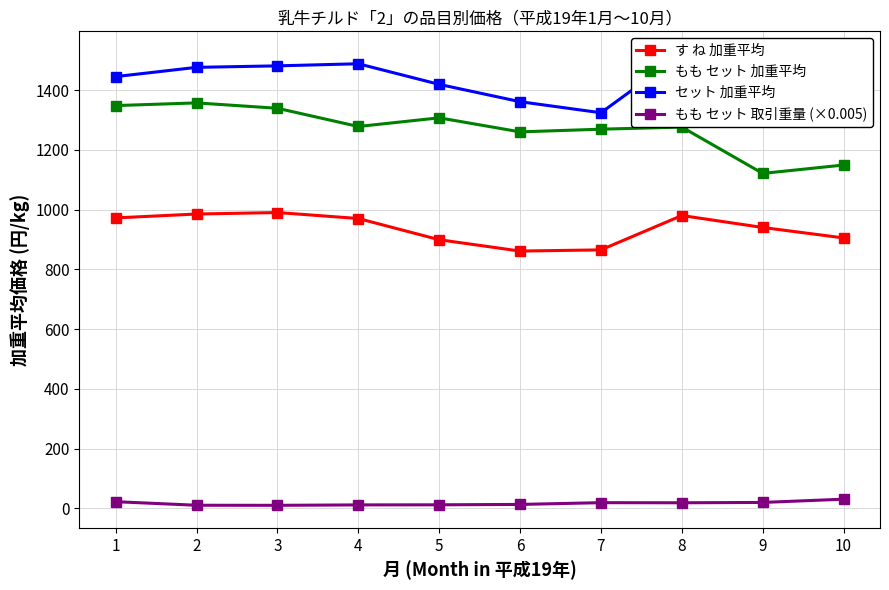

What is the sum of all セット 加重平均 values?

14349.0